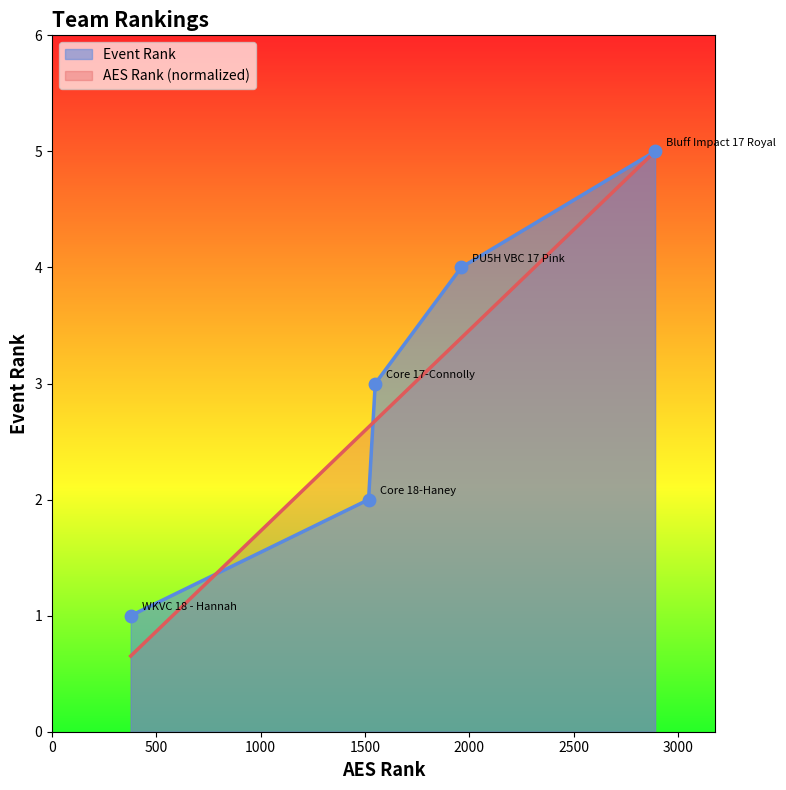

At how many categories does at least one series exceed 4?

1